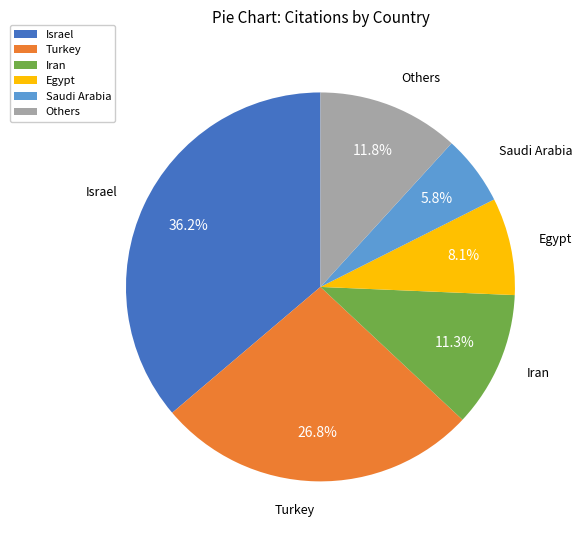

What portion of the pie excludes Iran?

88.7%